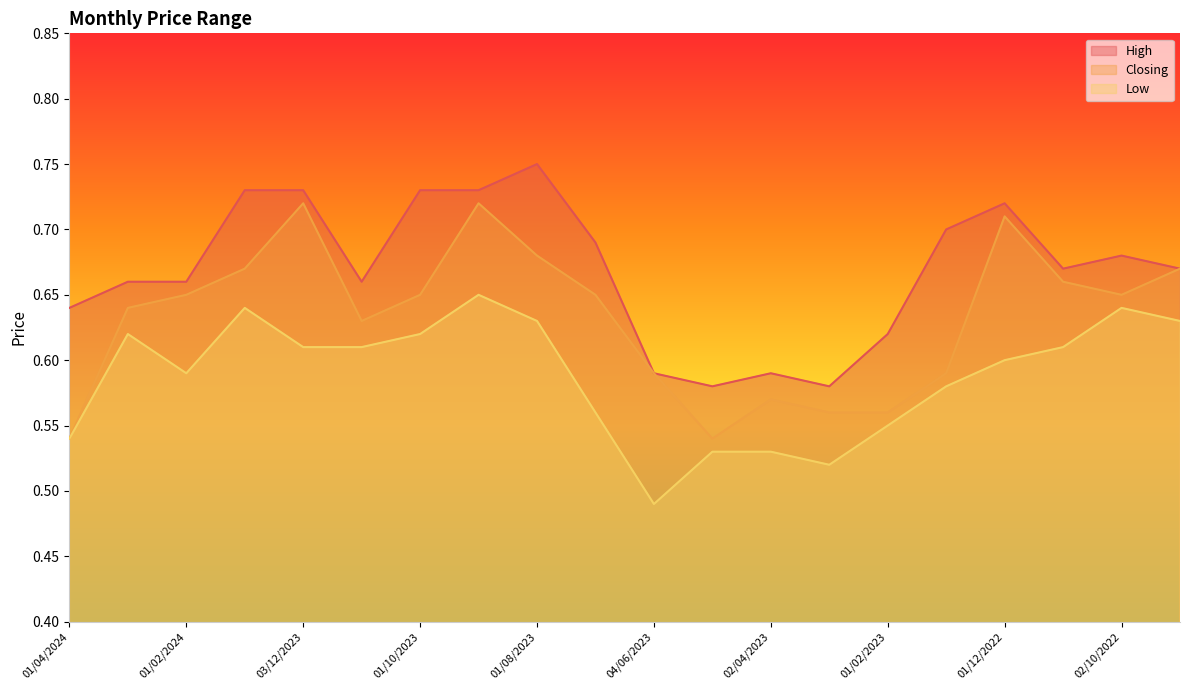

What is the value of the High point at the 13th from the left?

0.6